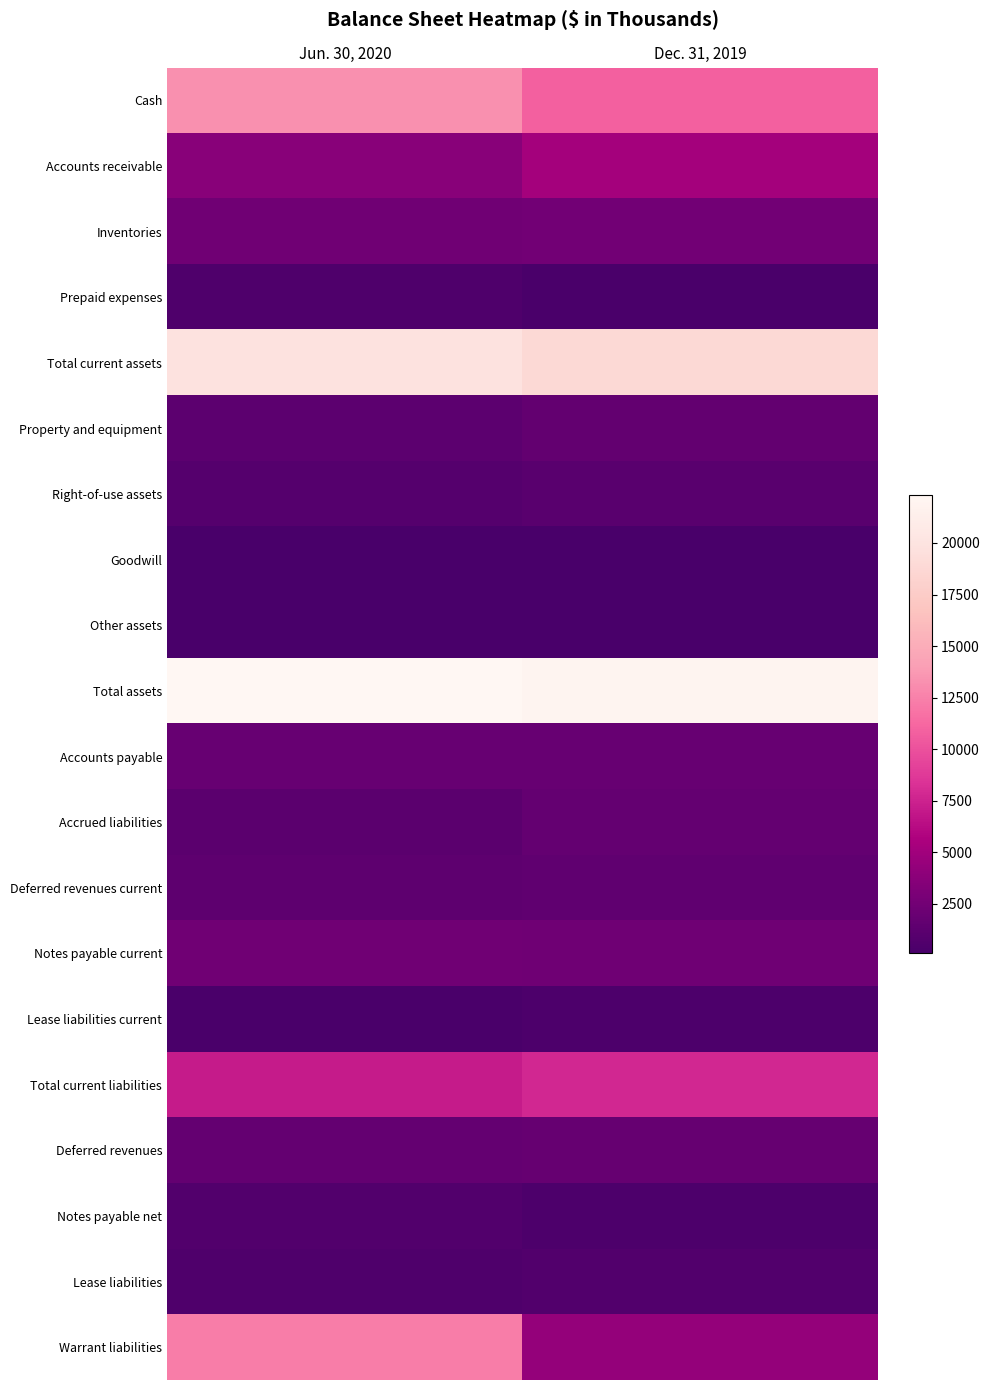

At how many categories does at least one series exceed 8275?

2